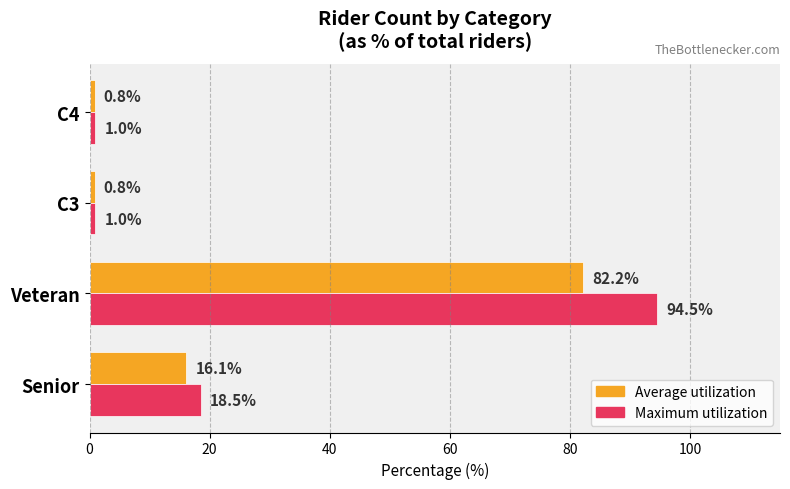

At which label does Average utilization reach its peak?

Veteran